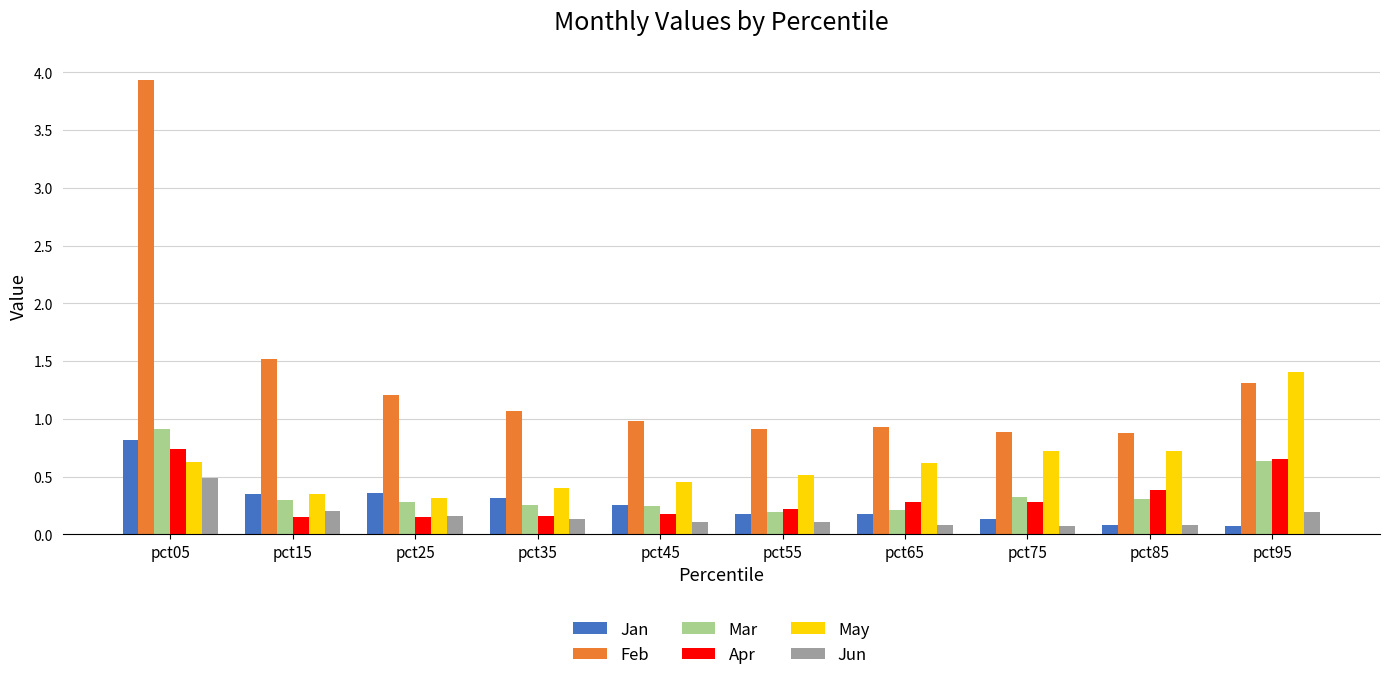

Which series changed the most between pct25 and pct45?

Feb